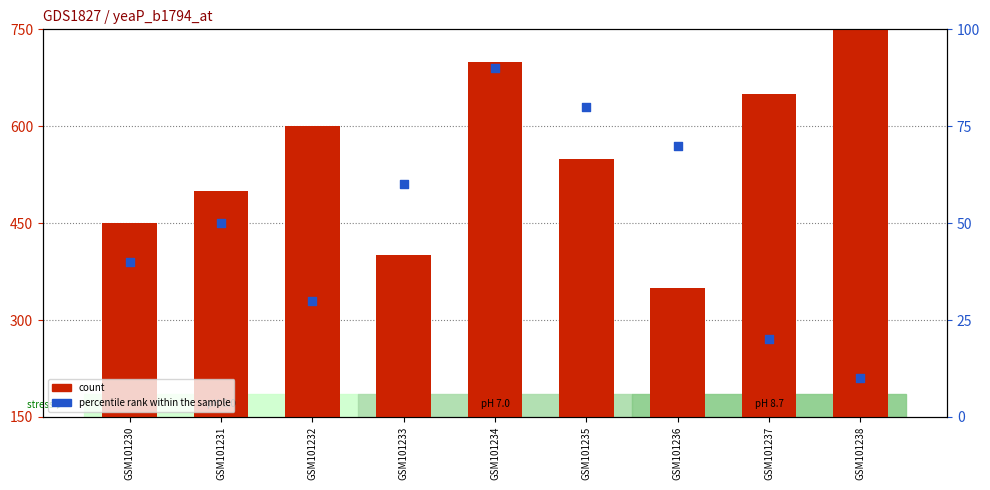

Is the value of count at GSM101238 greater than the value of percentile rank within the sample at GSM101233?

Yes